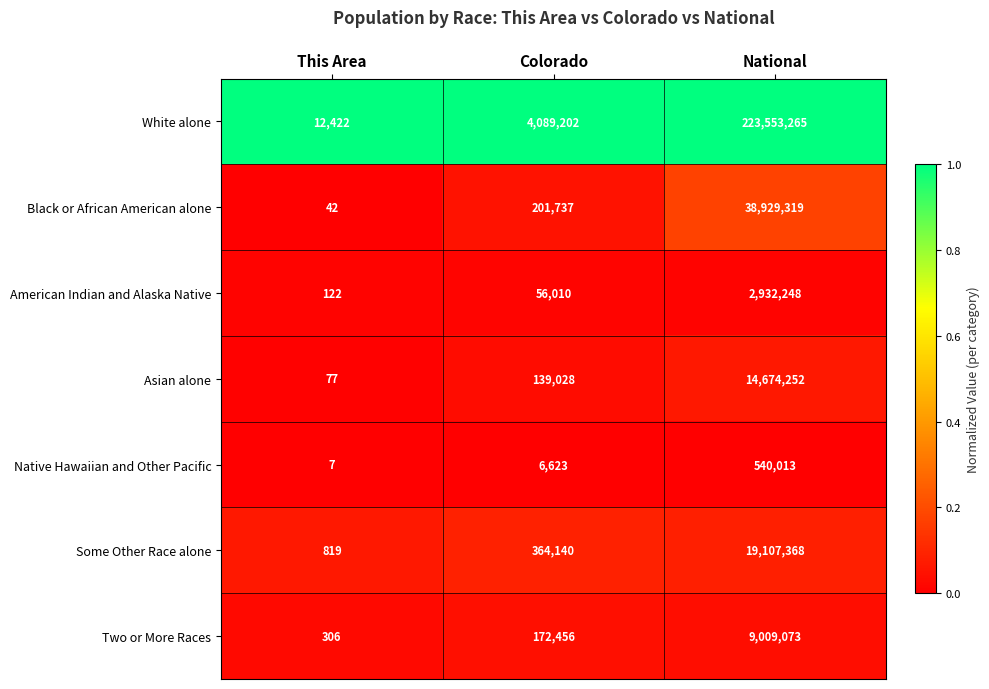

Which series has the largest total across all categories?

White alone